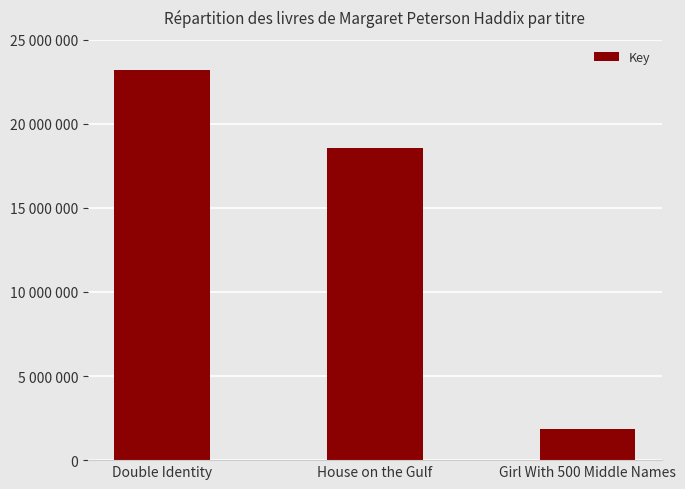

What is the label of the 1st bar from the right?

Girl With 500 Middle Names